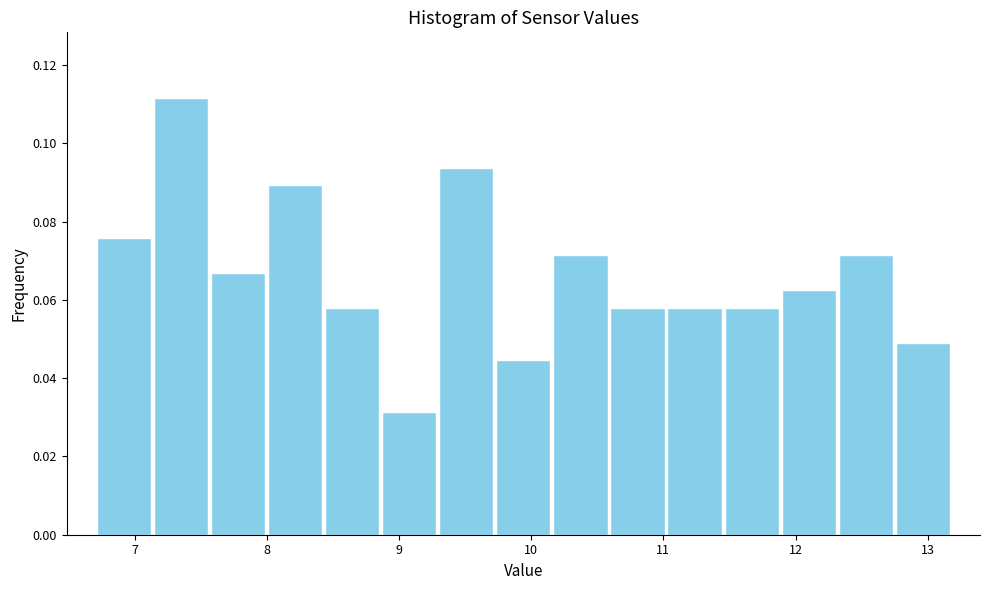

Reading left to right, list every bar in this chart as the range it spans on the x-axis followed by its height. Neither the bar edges nor the heights are printed on the chart, so give them approximately, as read against the axes.

6.7 to 7.1: 0.076
7.1 to 7.6: 0.112
7.6 to 8.0: 0.066
8.0 to 8.4: 0.090
8.4 to 8.9: 0.058
8.9 to 9.3: 0.032
9.3 to 9.7: 0.094
9.7 to 10.2: 0.044
10.2 to 10.6: 0.072
10.6 to 11.0: 0.058
11.0 to 11.5: 0.058
11.5 to 11.9: 0.058
11.9 to 12.3: 0.062
12.3 to 12.7: 0.072
12.7 to 13.2: 0.050